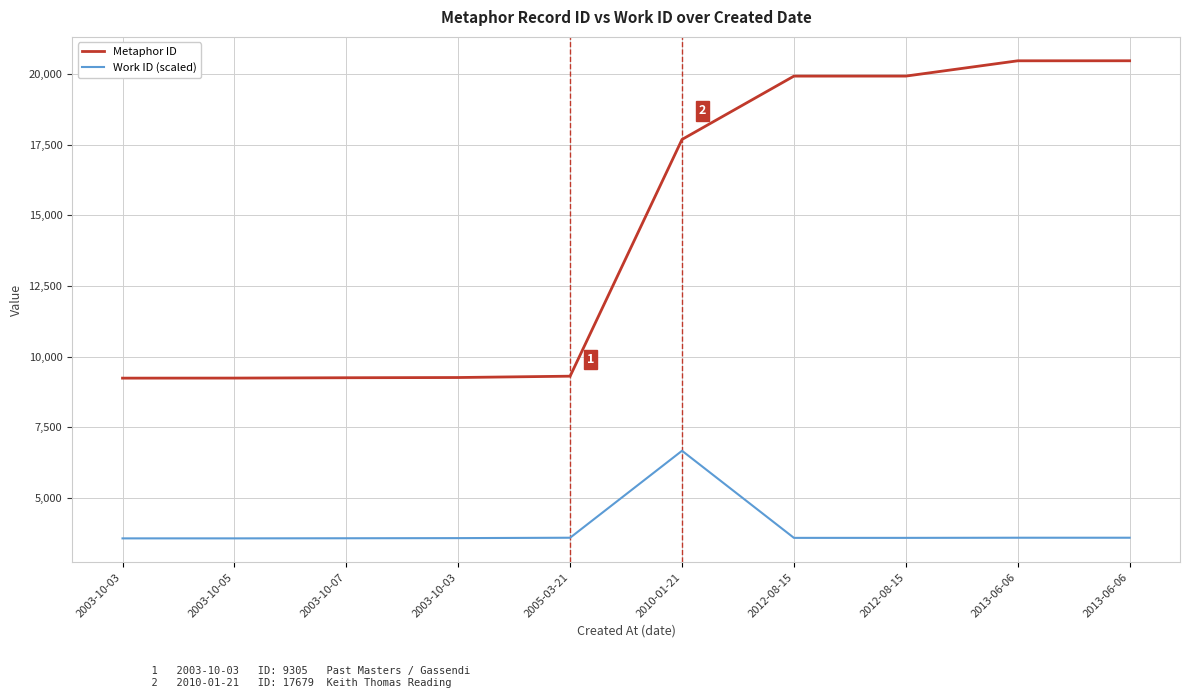

What is the difference between the Metaphor ID values at 2003-10-03 and 2003-10-05?

20